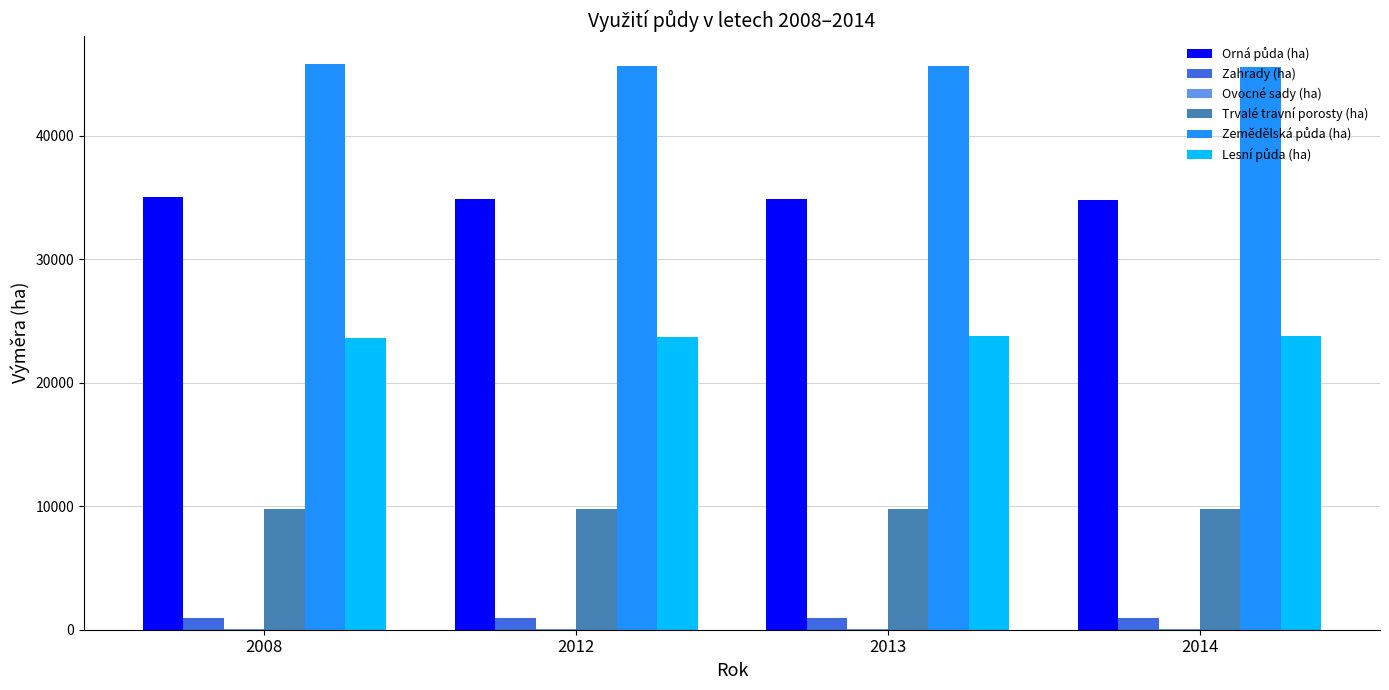

What is the sum of all Trvalé travní porosty (ha) values?

39042.2